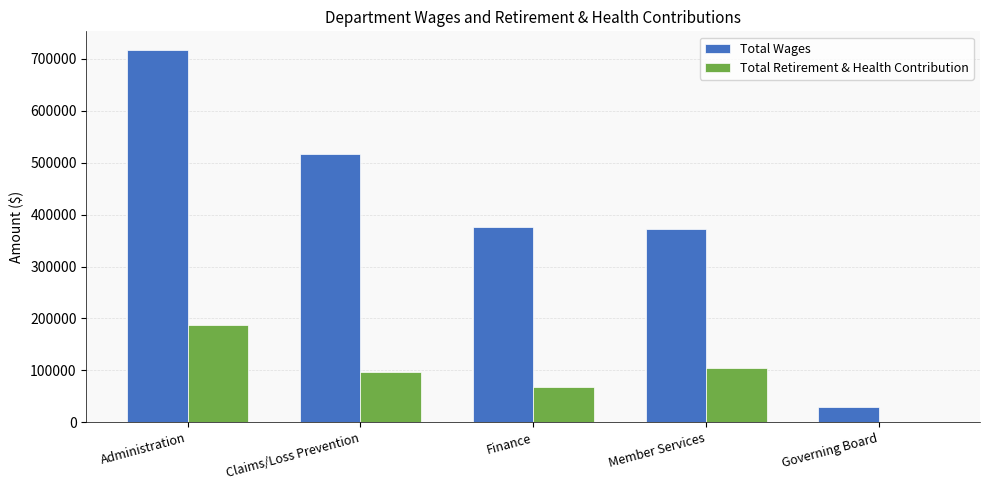

At which category does the chart reach its peak across all series?

Administration